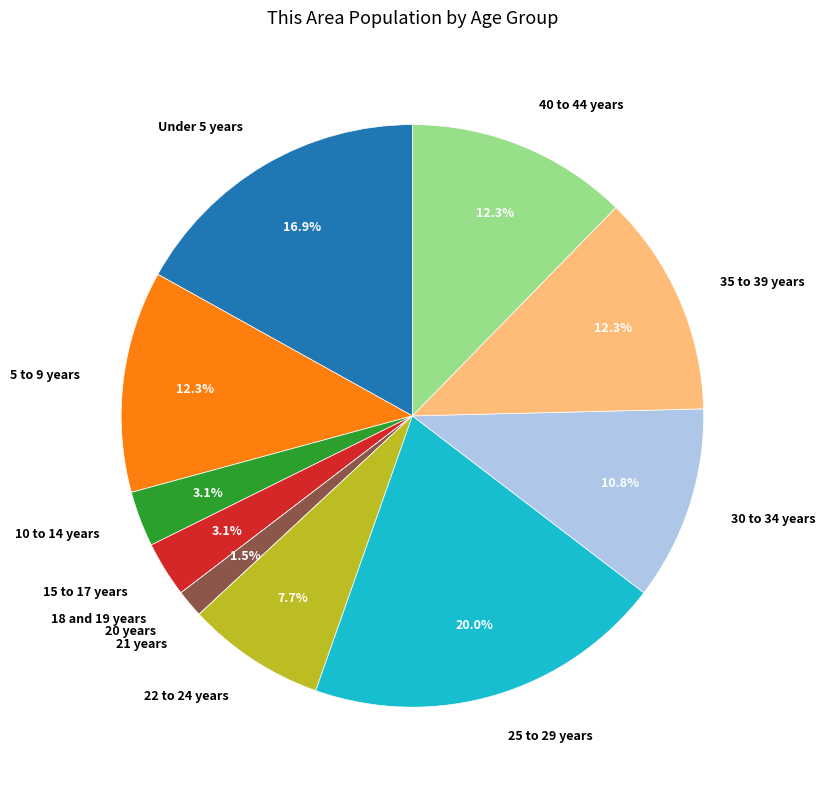

What percentage is NOT represented by 25 to 29 years?

80.0%